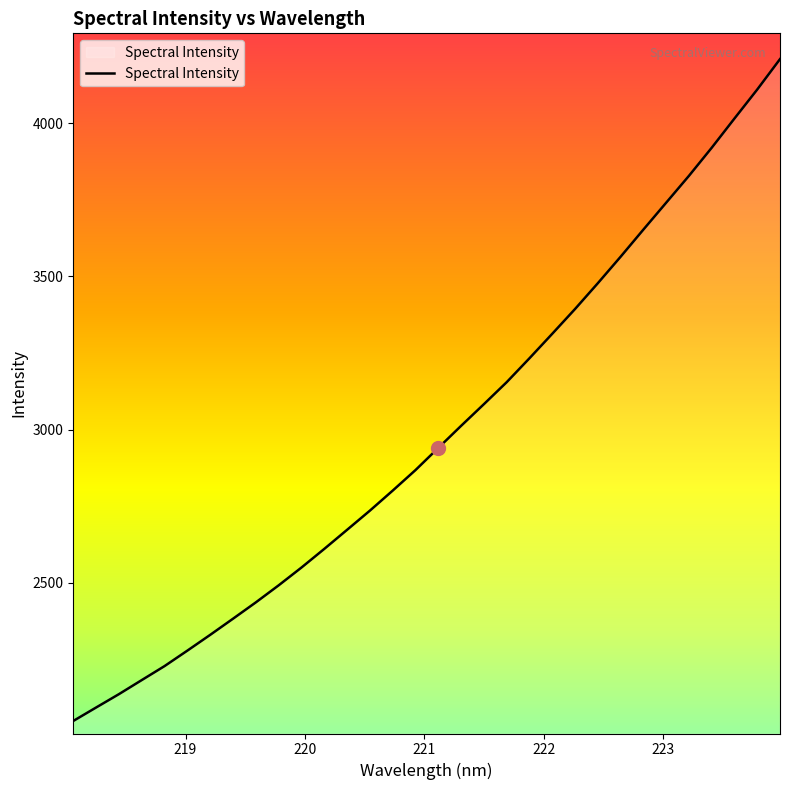

What is the difference between the maximum and minimum values?

2161.9